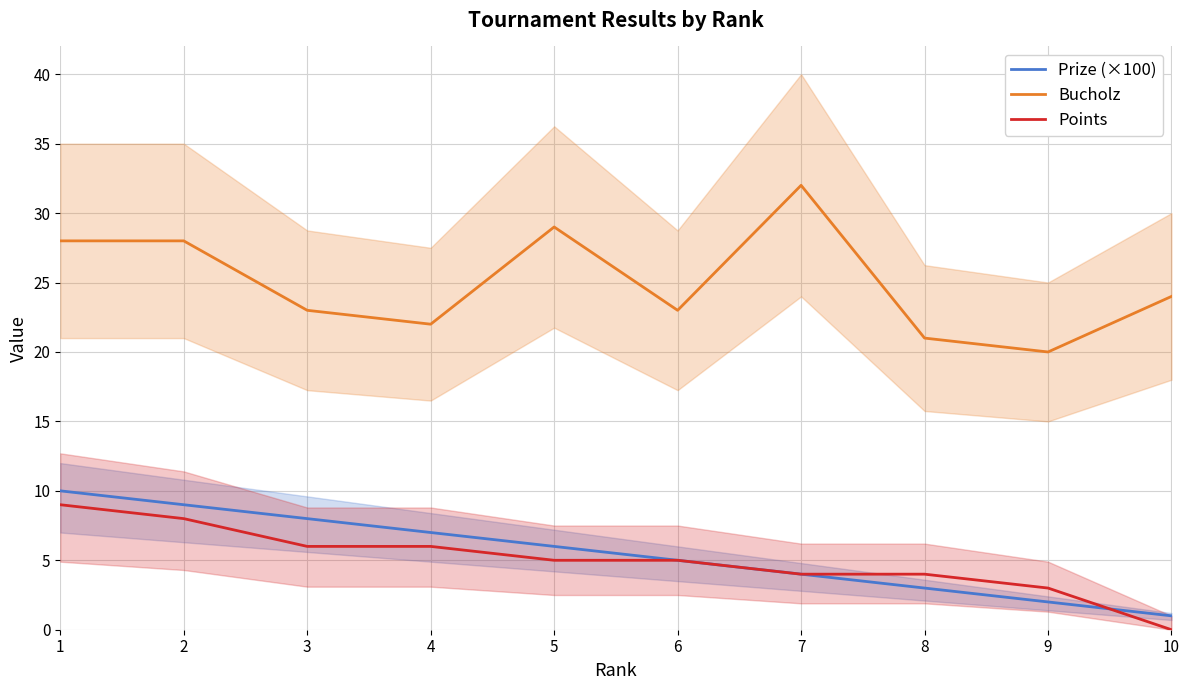

Is it true that Points equals 9 at 1?

True